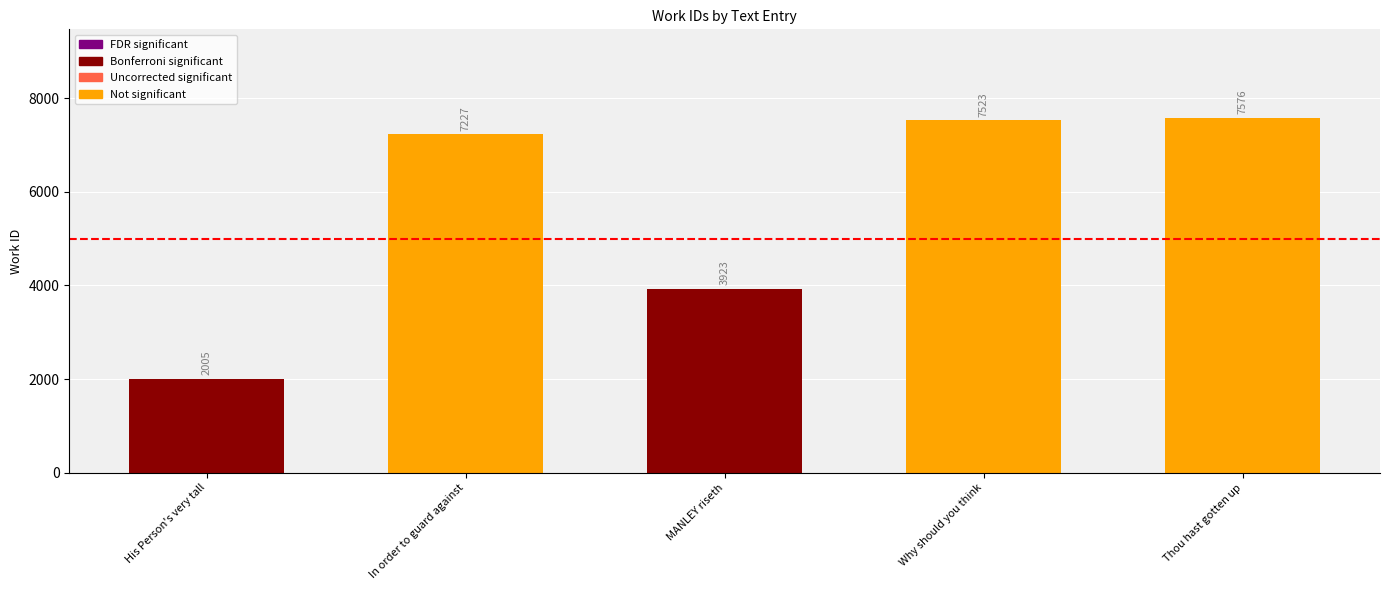

What is the difference between the values at MANLEY riseth and Thou hast gotten up?

3653